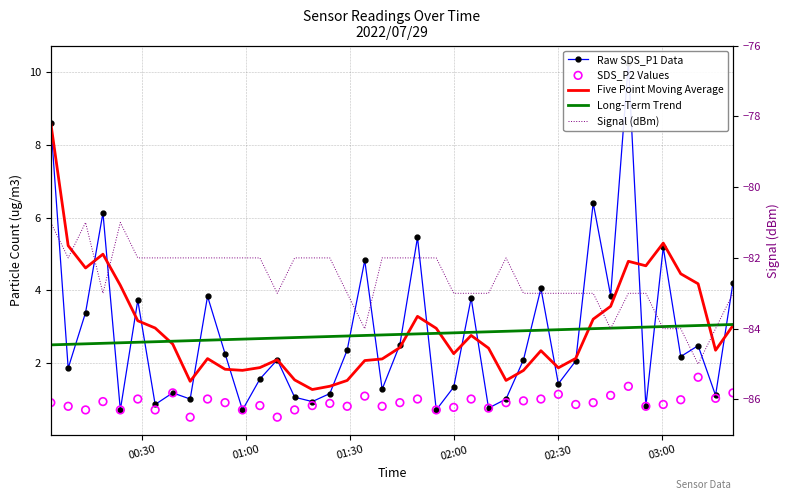

Which series reaches the minimum Y coordinate?

Signal (dBm)